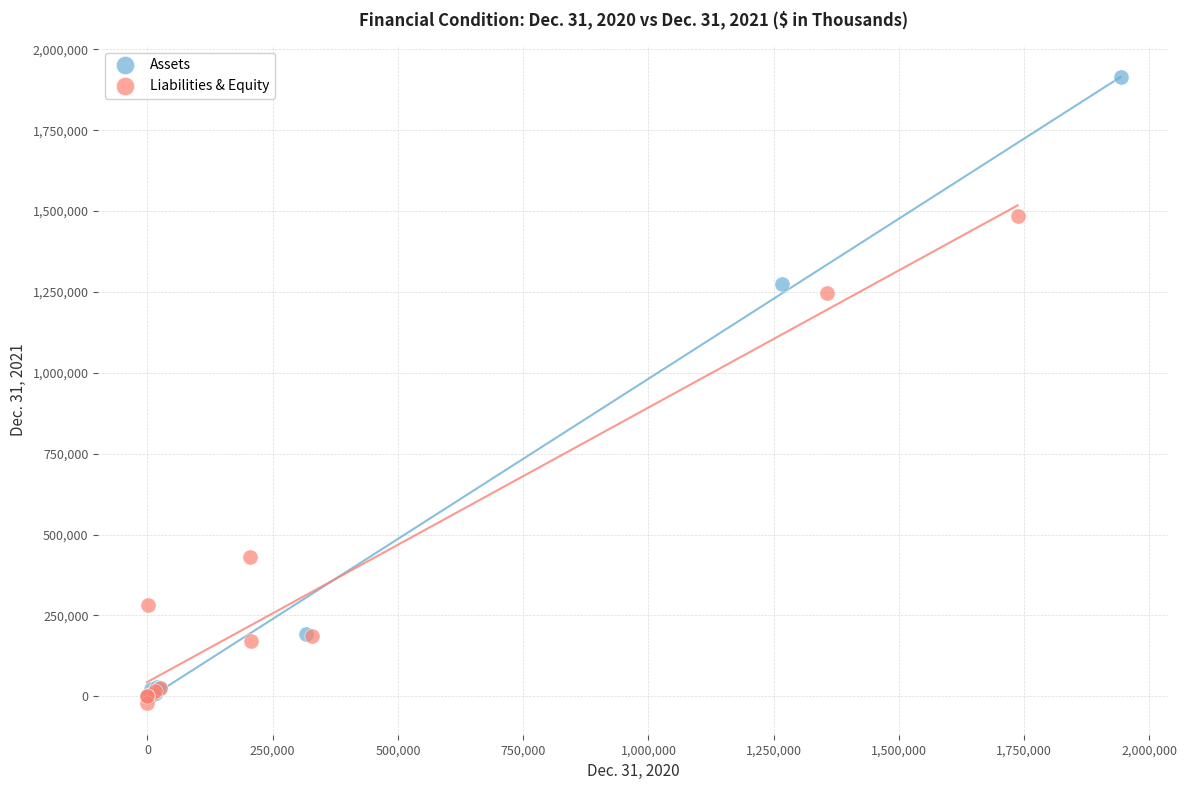

Which series reaches the maximum Y coordinate?

Assets